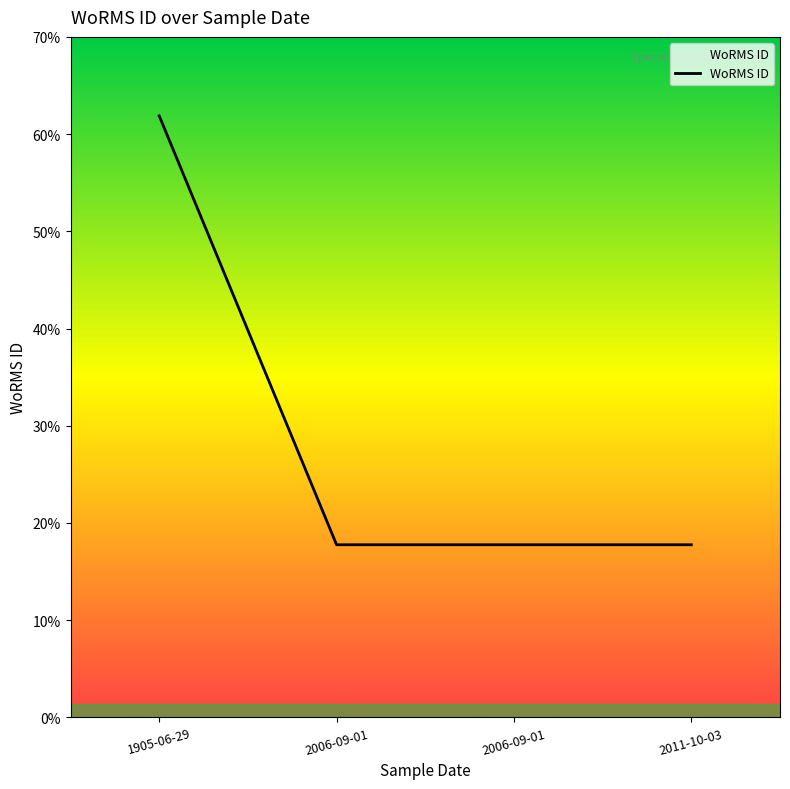

Does the chart have visible grid lines?

No